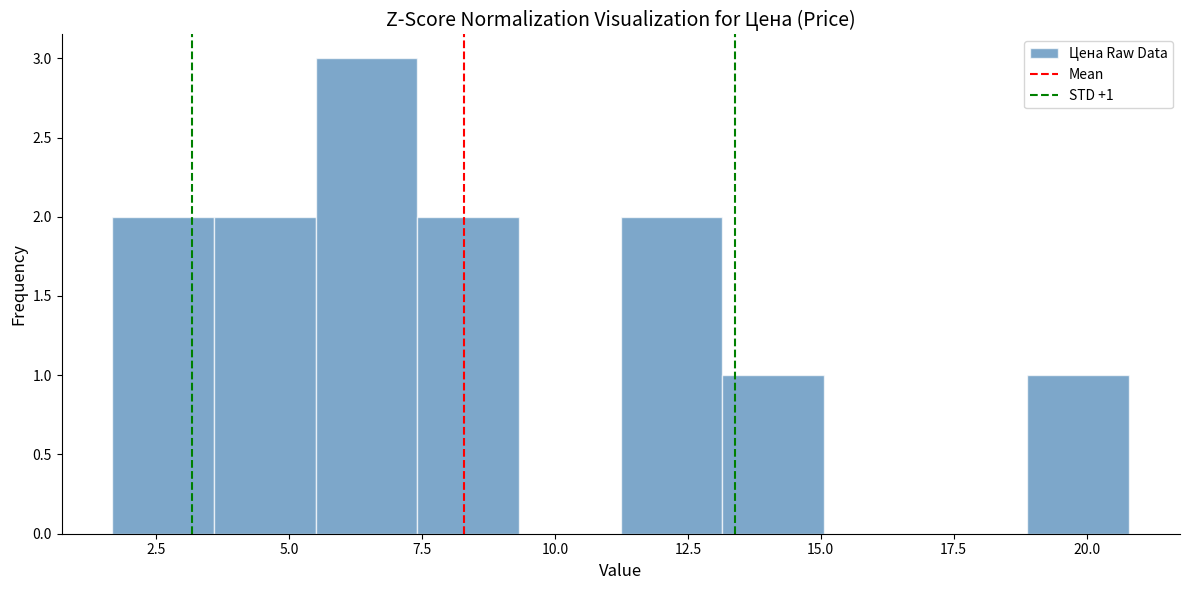

Read against the x-axis, roughly where is the centre of the tallest bar?

6.5